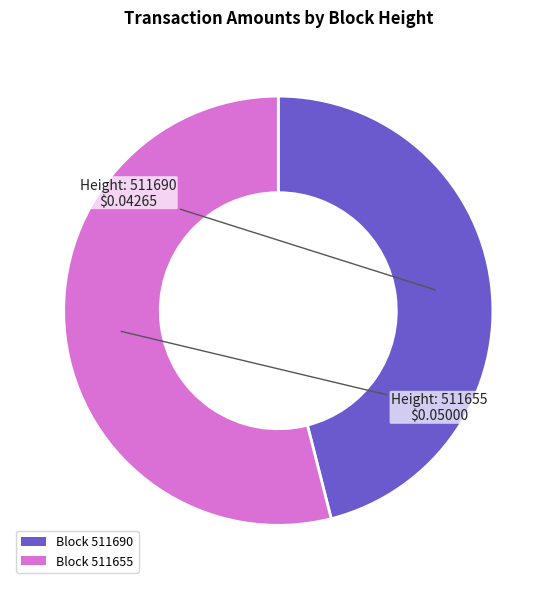

Is the sum of Block 511690 and Block 511655 greater than half?

Yes